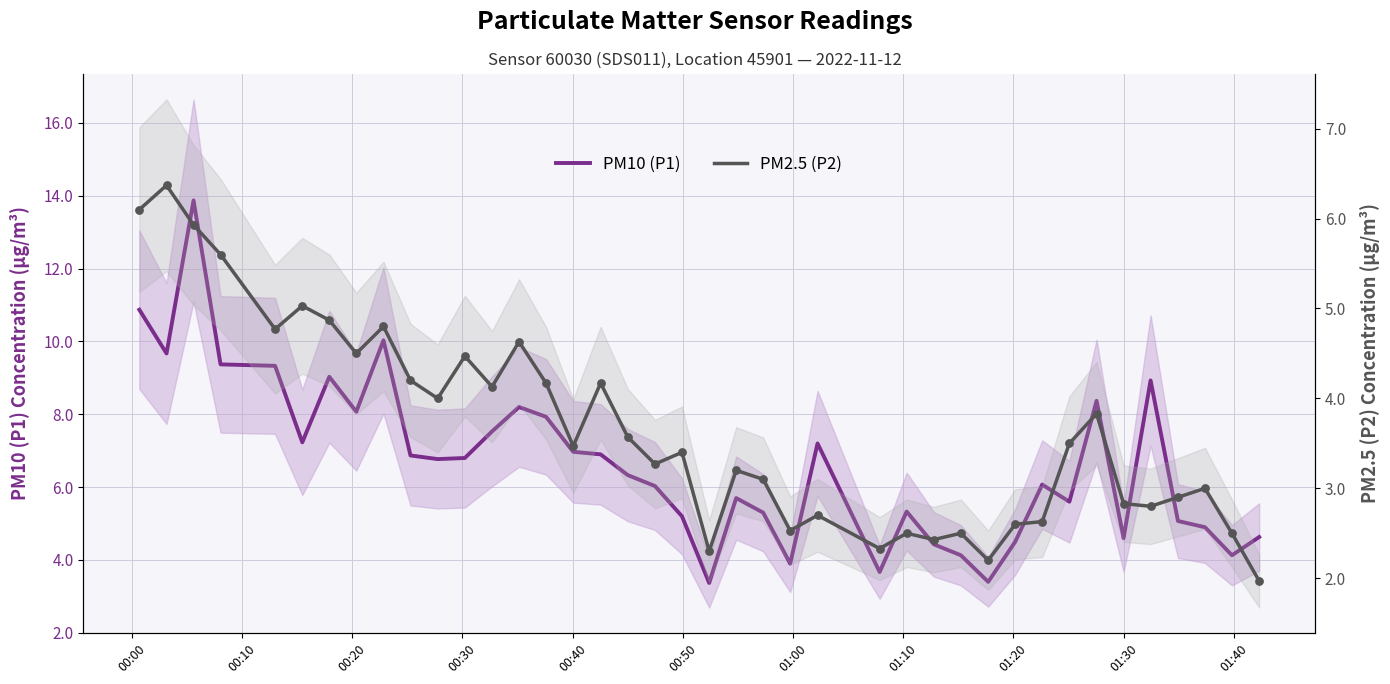

What are all the series names shown in the legend?

PM10 (P1), PM2.5 (P2)